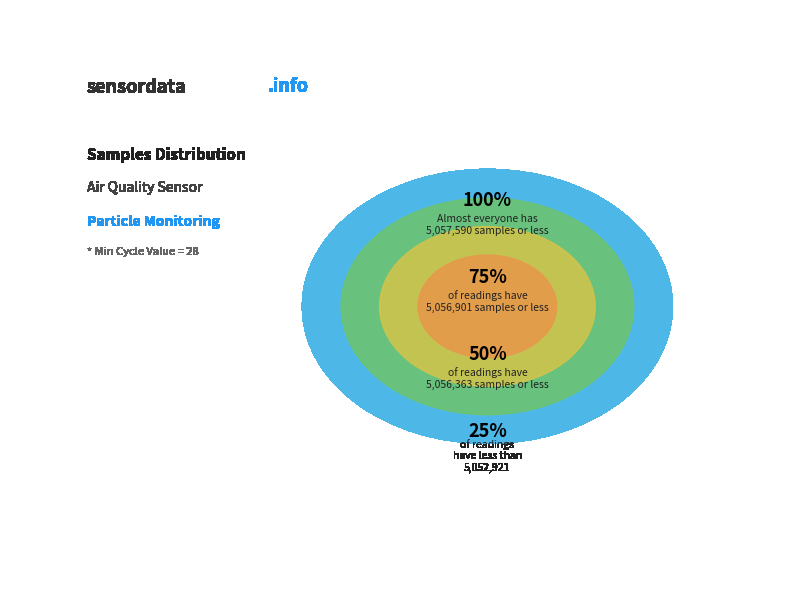

Do 28 and 28 together represent more than half of the pie?

No